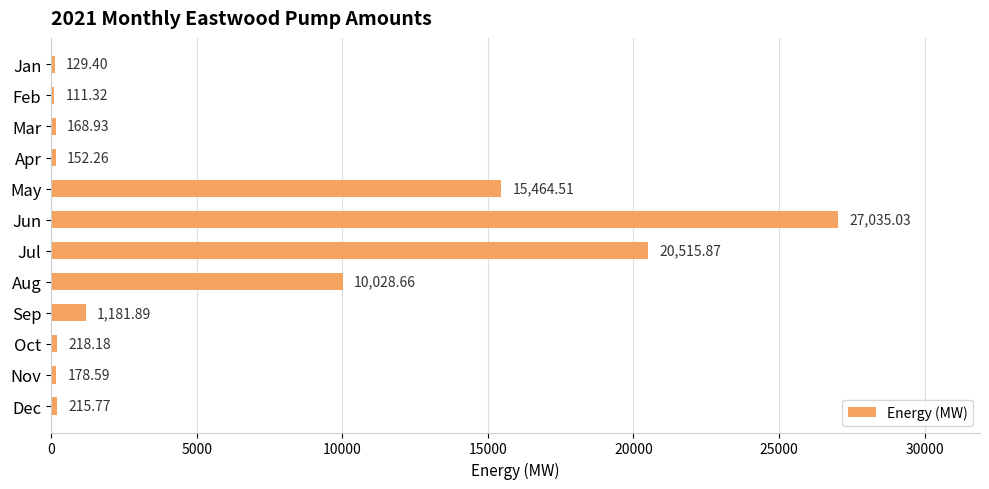

Where is the data nearest to the value 13573?

May